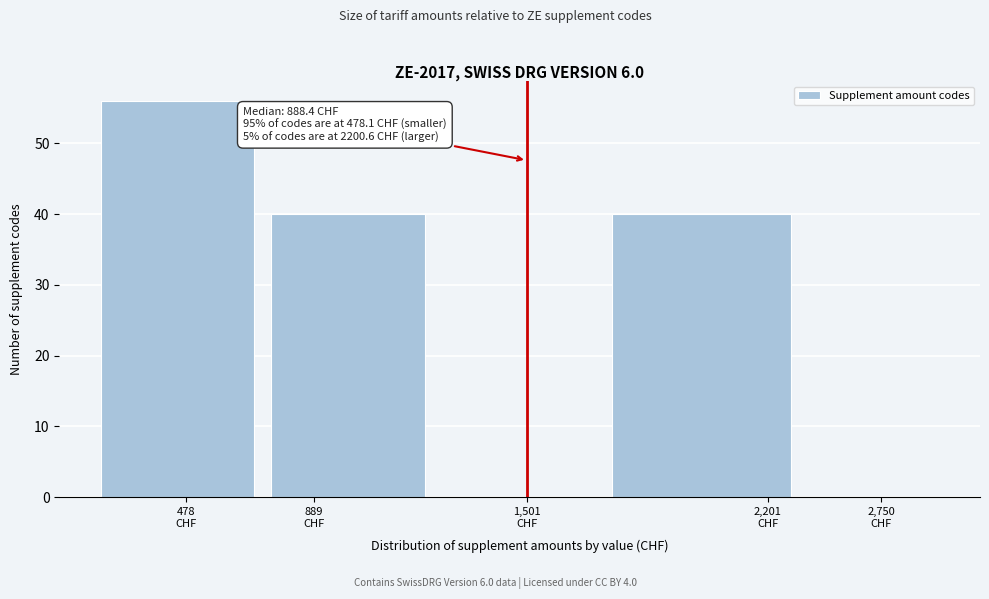

What is the sum of all values?

136